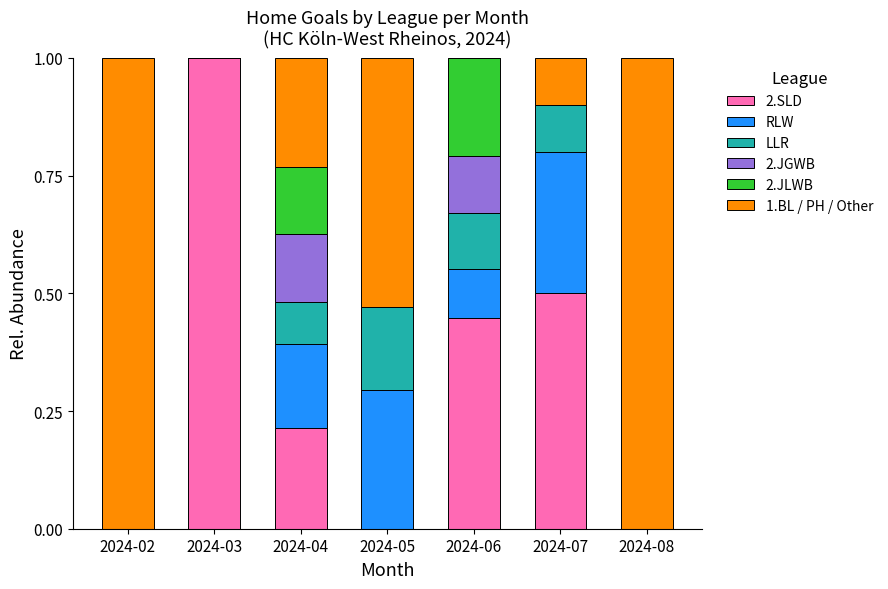

Which category has the highest value in the 2.SLD series?

2024-03